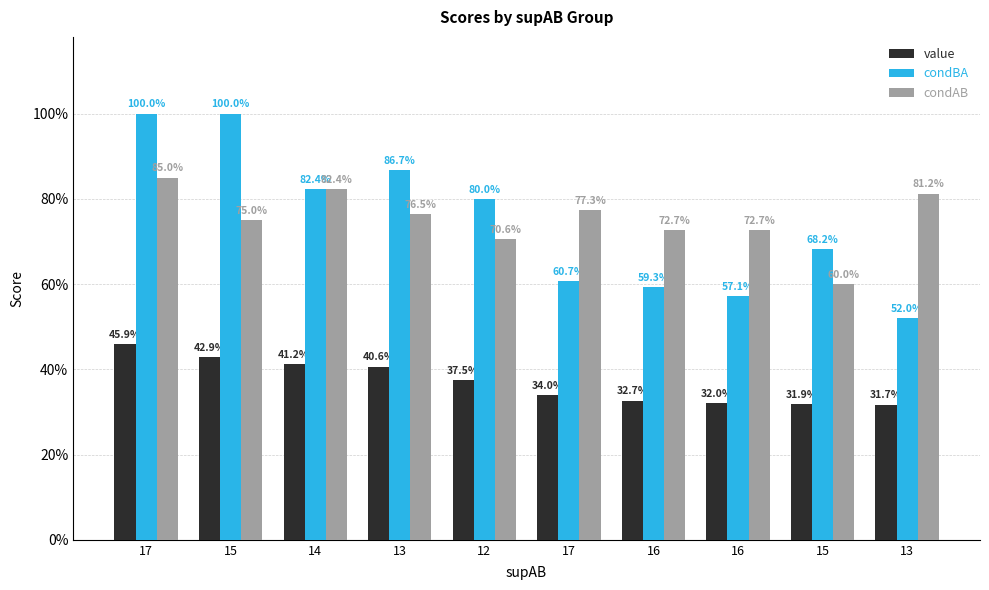

Does the chart contain any negative values?

No